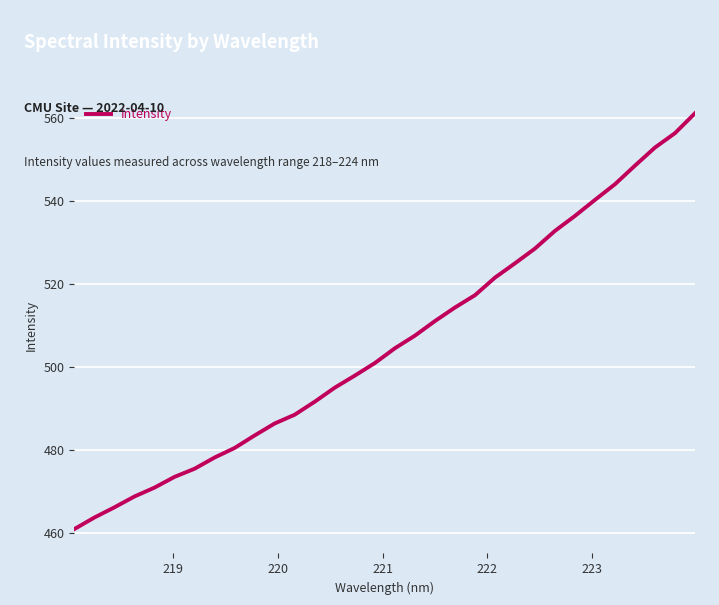

What is the difference between the maximum and minimum values?

100.2